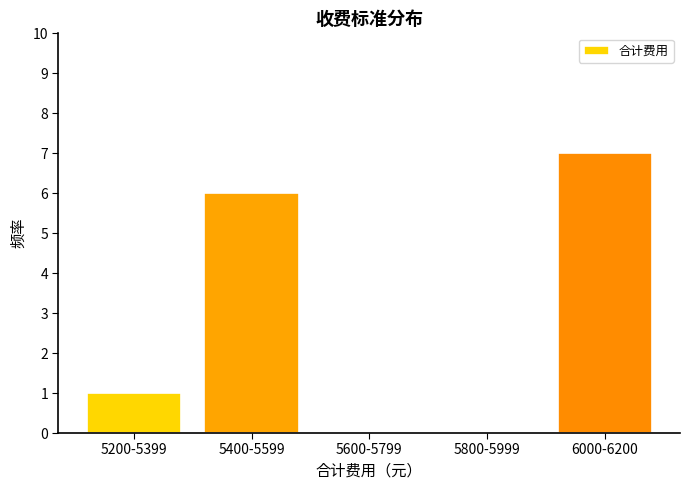

Reading left to right, what are all the values shown in this chart?

5200-5399=1	5400-5599=6	5600-5799=0	5800-5999=0	6000-6200=7